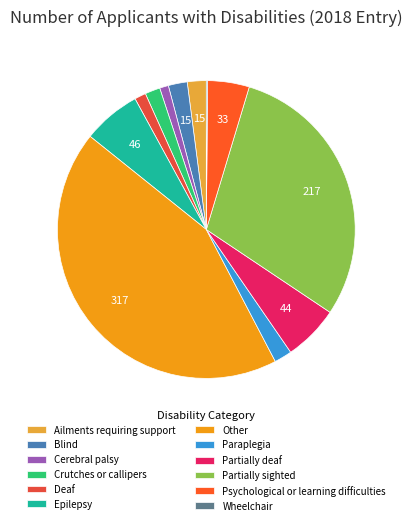

To the nearest percent, what is the average slice percentage?

8%